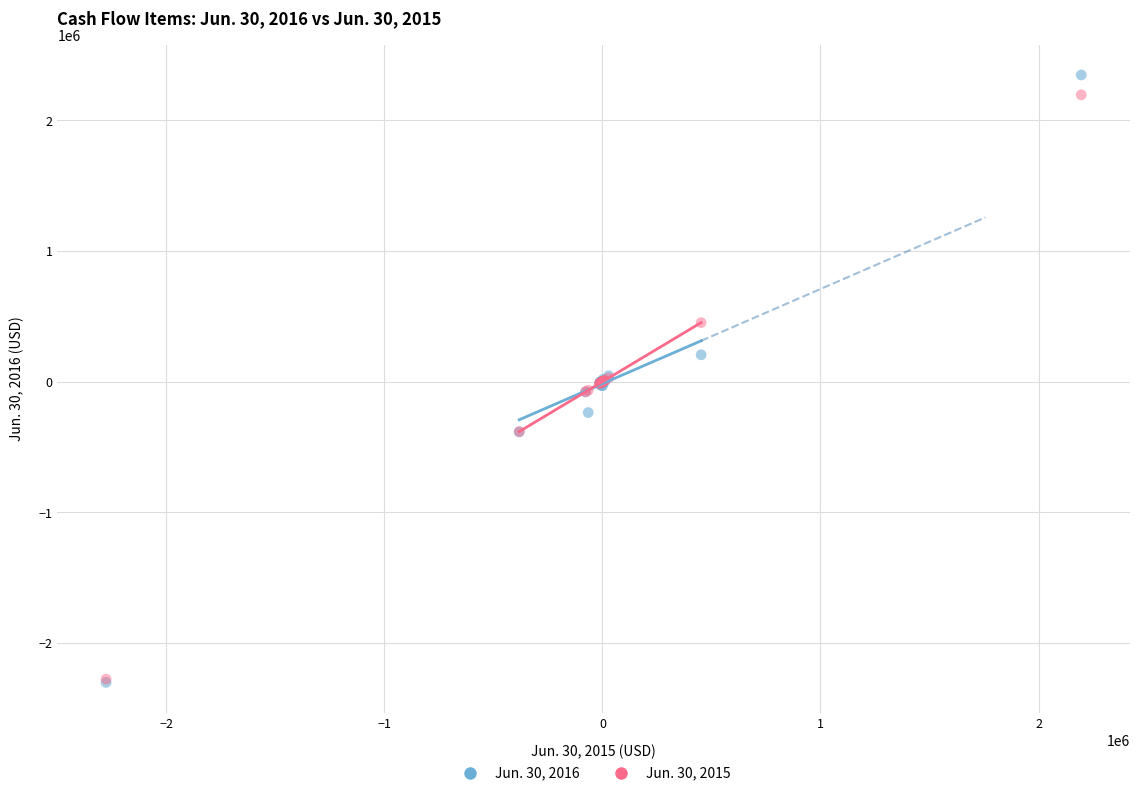

What are all the series names shown in the legend?

Jun. 30, 2016, Jun. 30, 2015